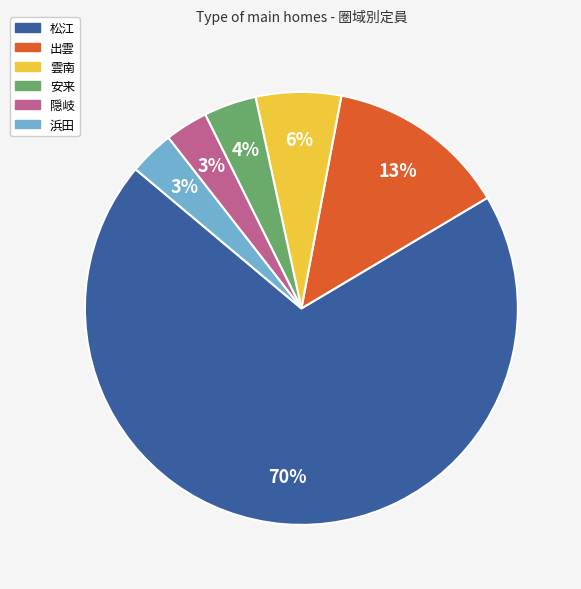

To the nearest percent, what is the average slice percentage?

17%